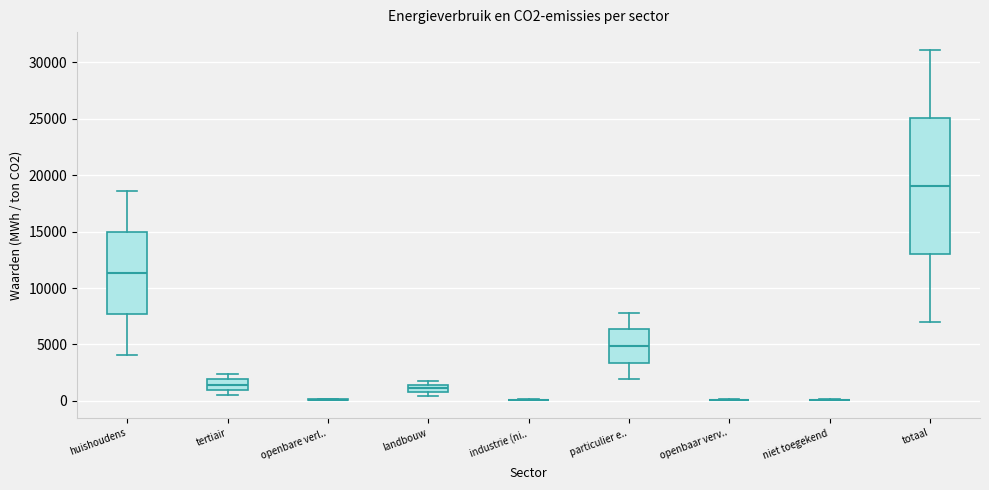

Comparing the boxes themselves (not the whiskers), which one is the tallest?

totaal